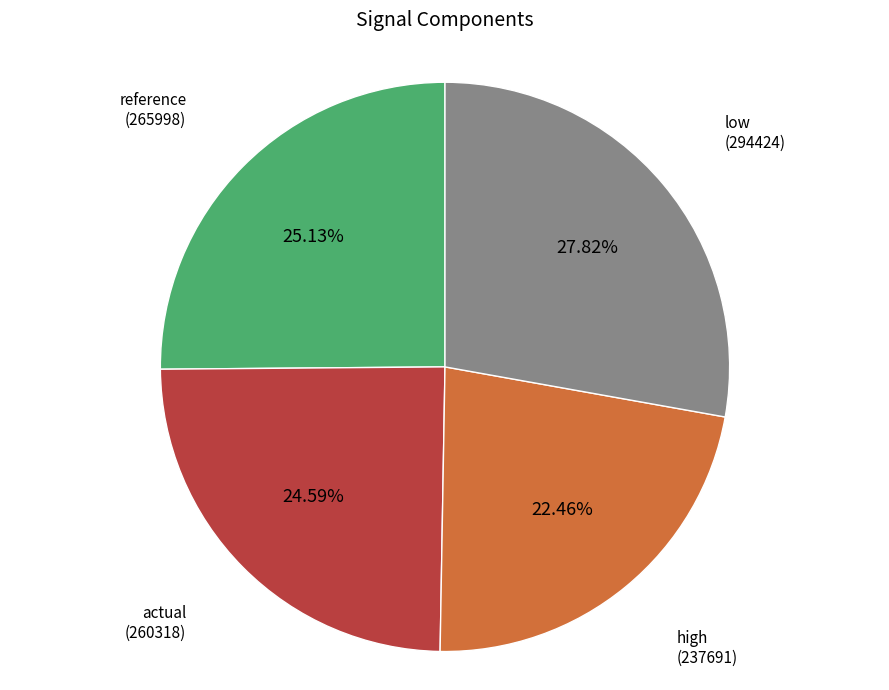

Which slice is the smallest?

high